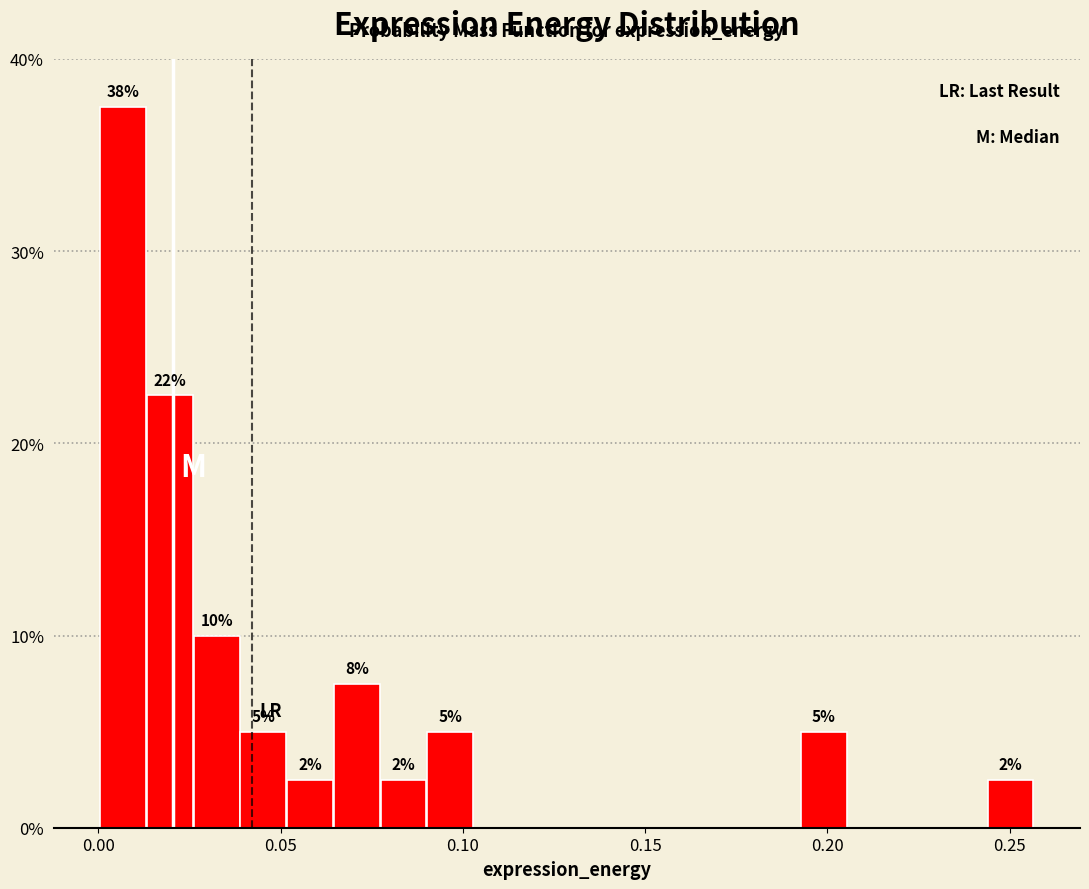

Around what value on the x-axis is the tallest bar? Give the approximate position of its centre, as read against the axis.

0.005